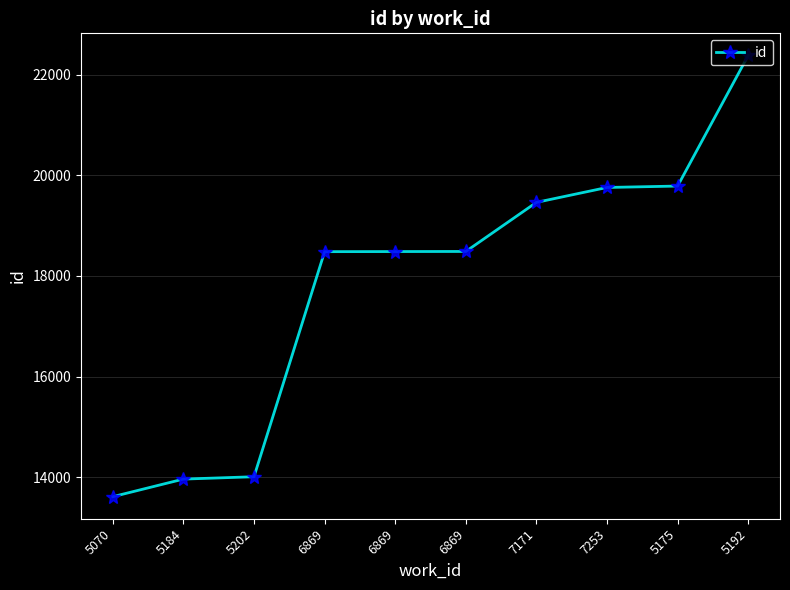

The chart shows a value of 4566 at 5175. True or false?

False